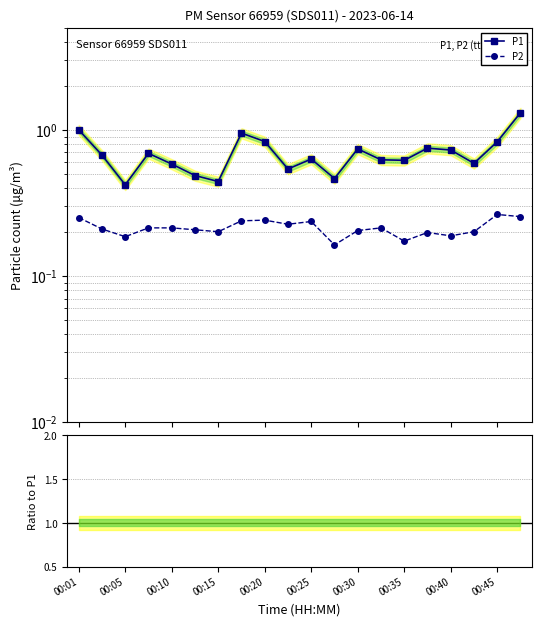

Which category has the highest value in the P1 series?

19